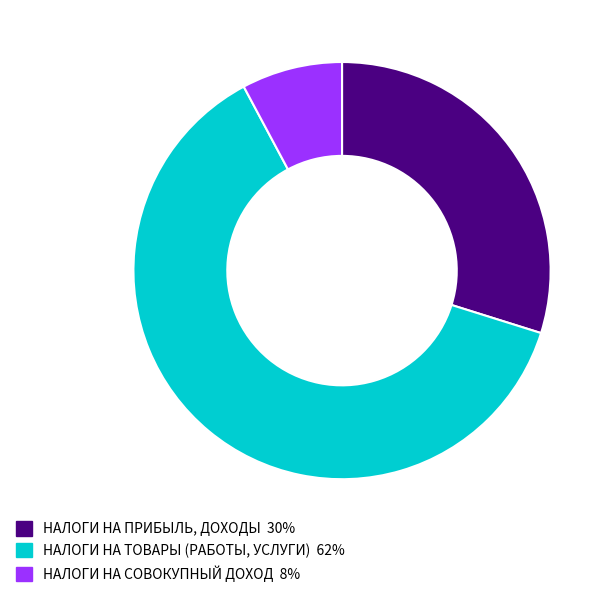

Is there a majority slice in this chart?

Yes